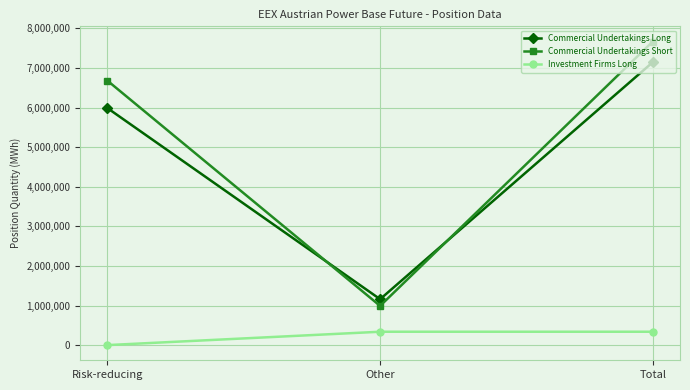

Between Other and Total, which series saw the biggest shift?

Commercial Undertakings Short